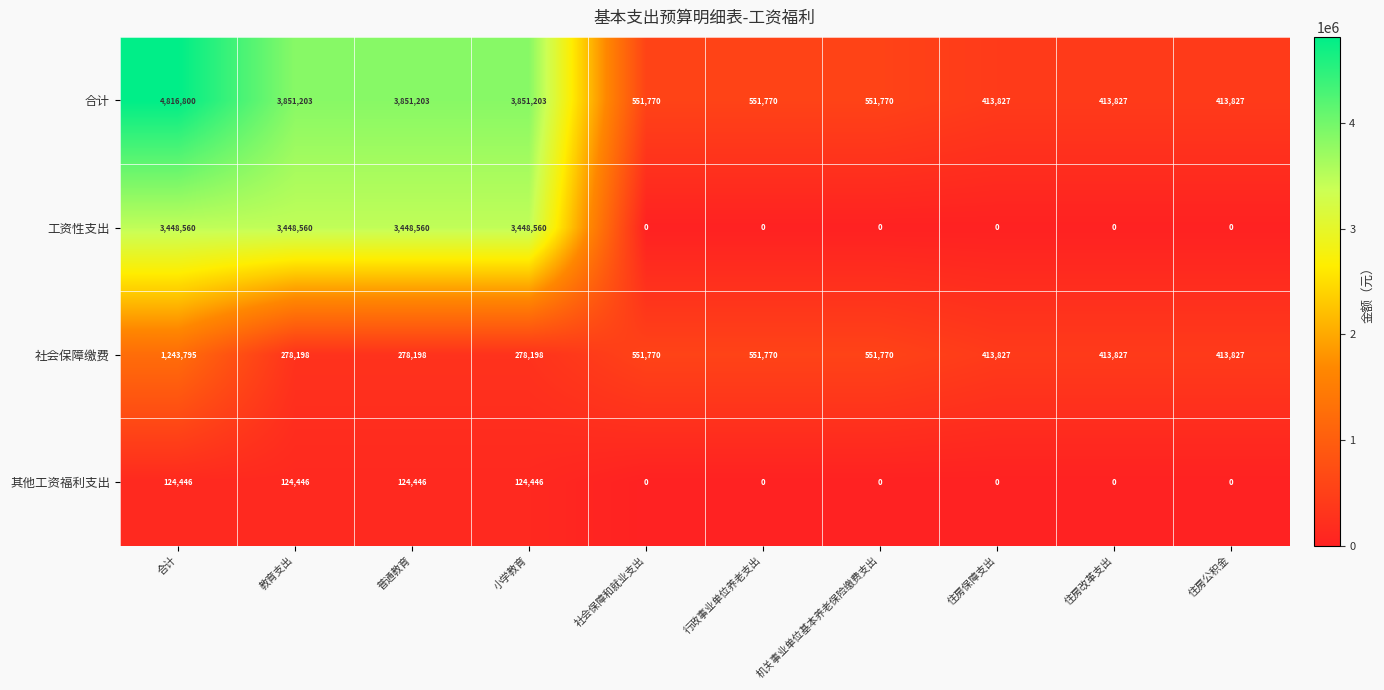

What is the maximum value shown in the chart?

4816800